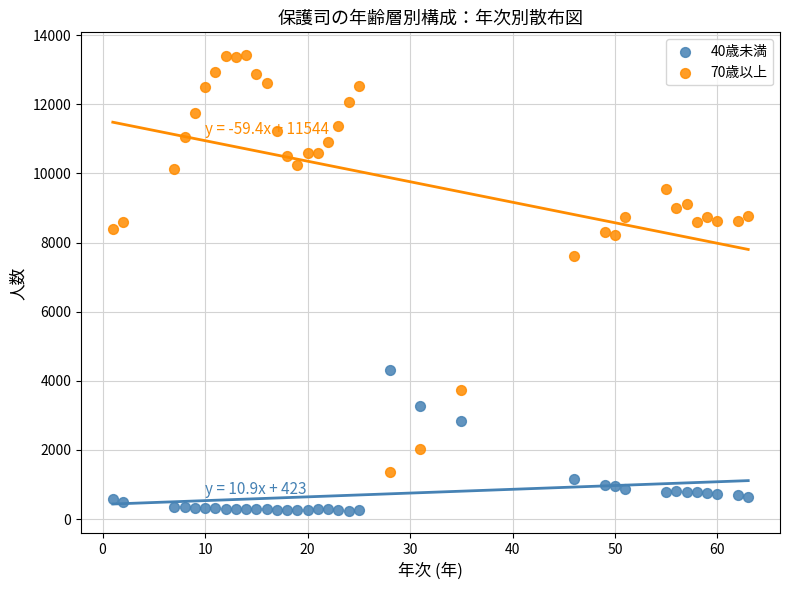

Which series contains the highest Y value?

70歳以上